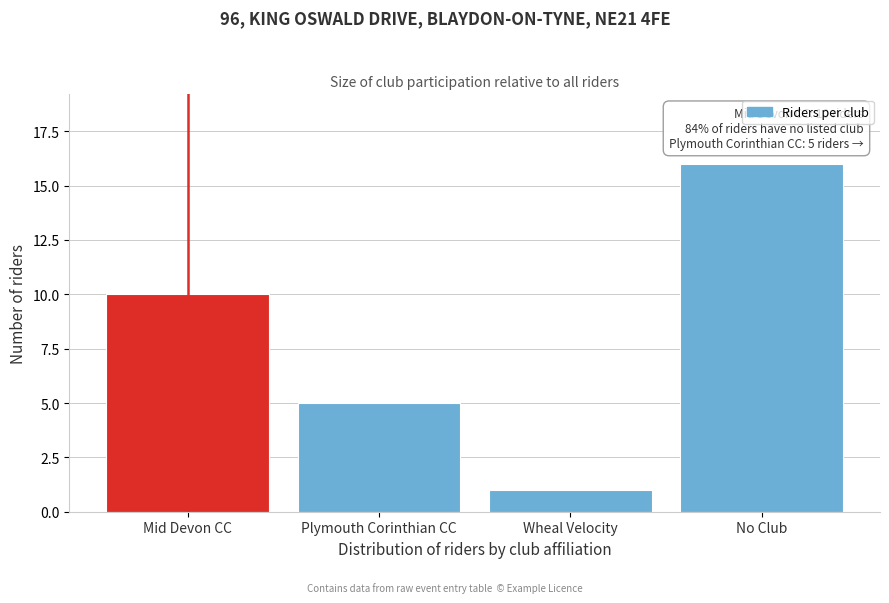

Reading left to right, what are all the values shown in this chart?

10	5	1	16